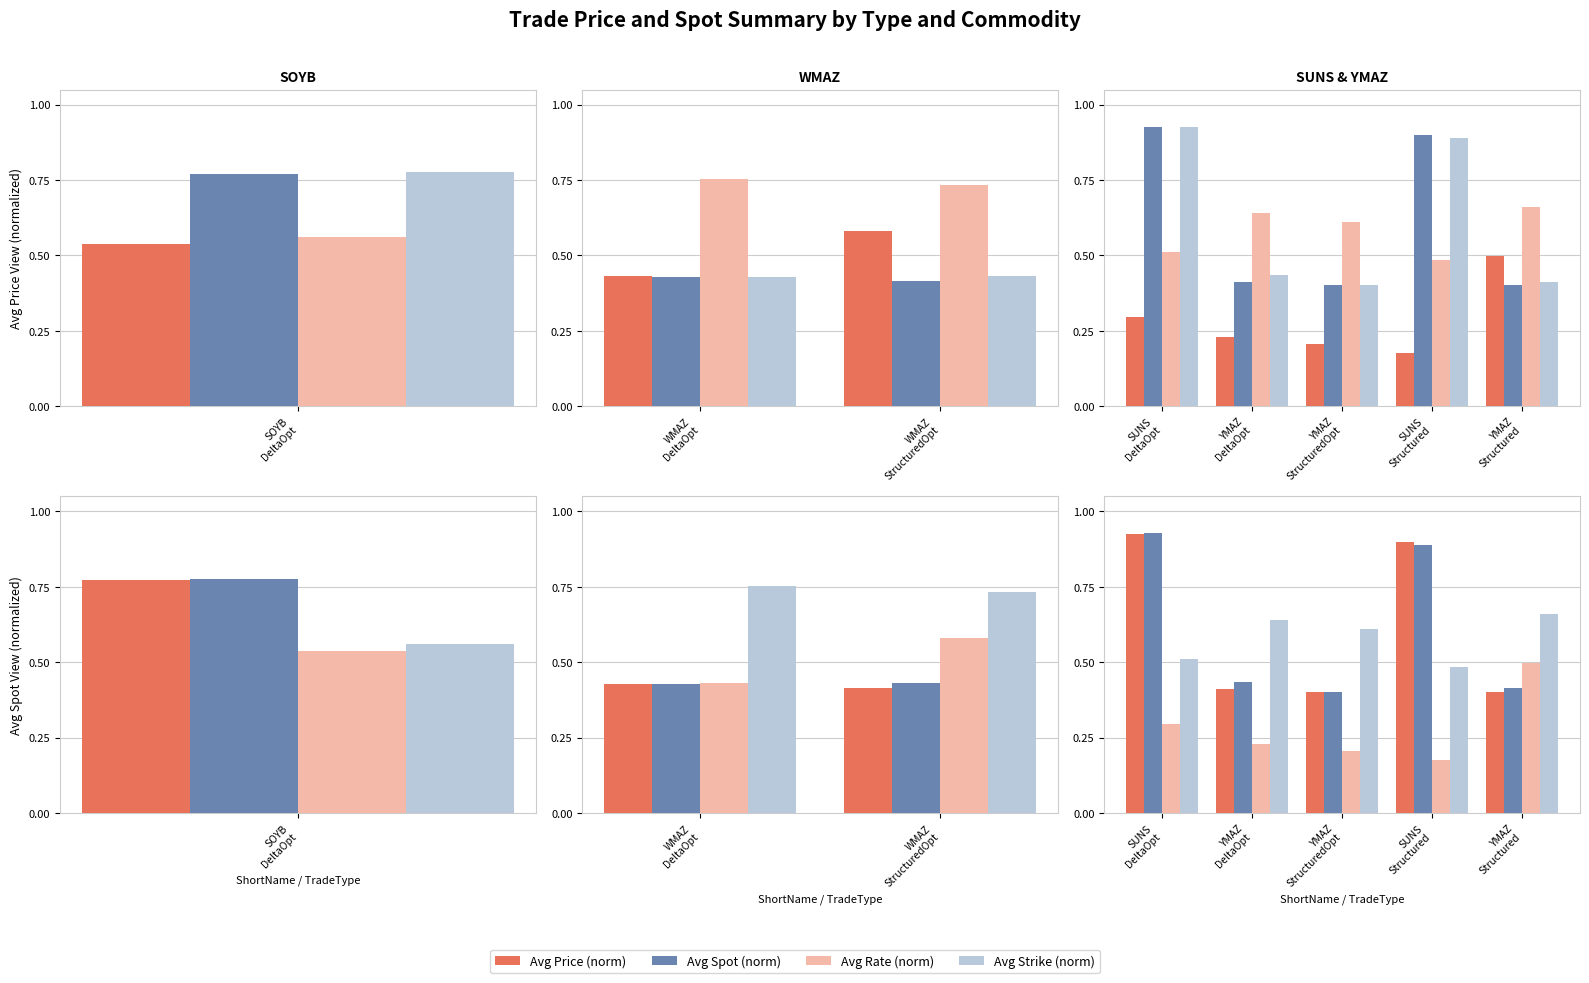

How many data points does each series have?

5